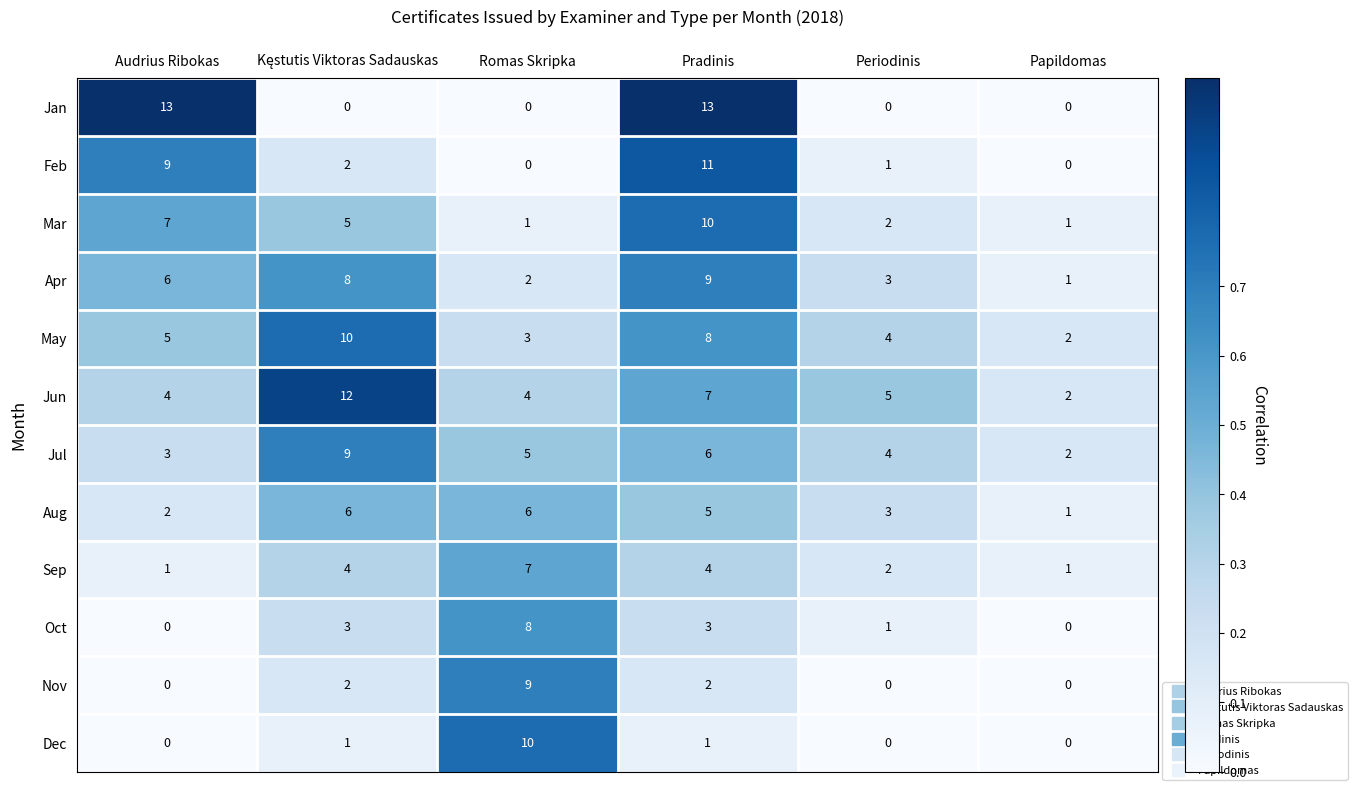

What is the sum of all Feb values?

23